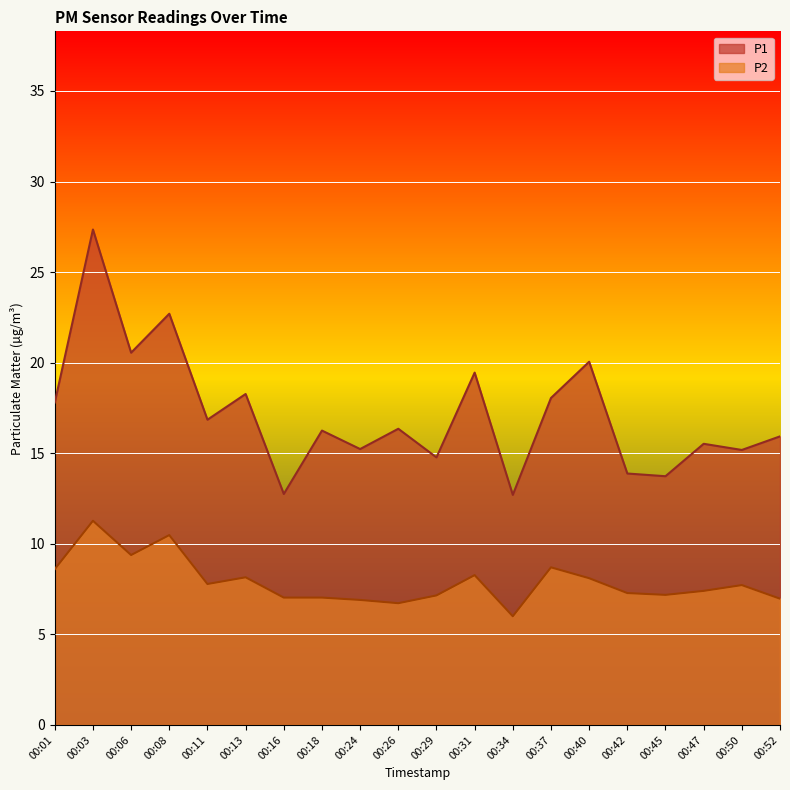

True or false: P1 and P2 intersect in this chart.

False